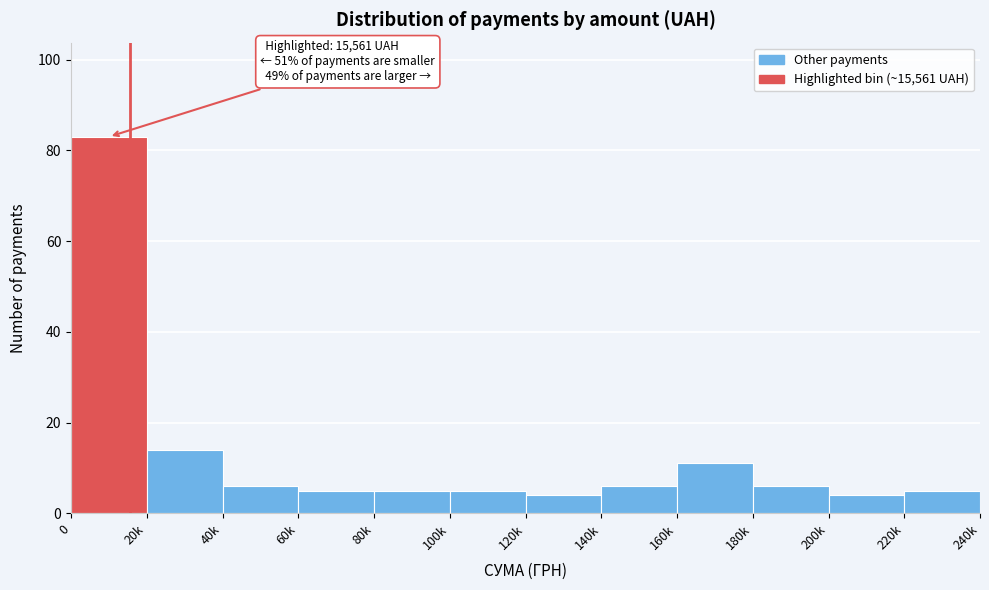

Reading right to left, what are all the values shown in this chart?

5	4	6	11	6	4	5	5	5	6	14	83